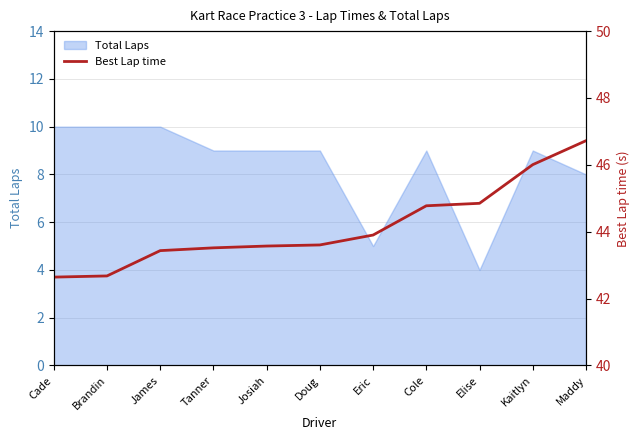

What is the greatest value displayed?

46.7